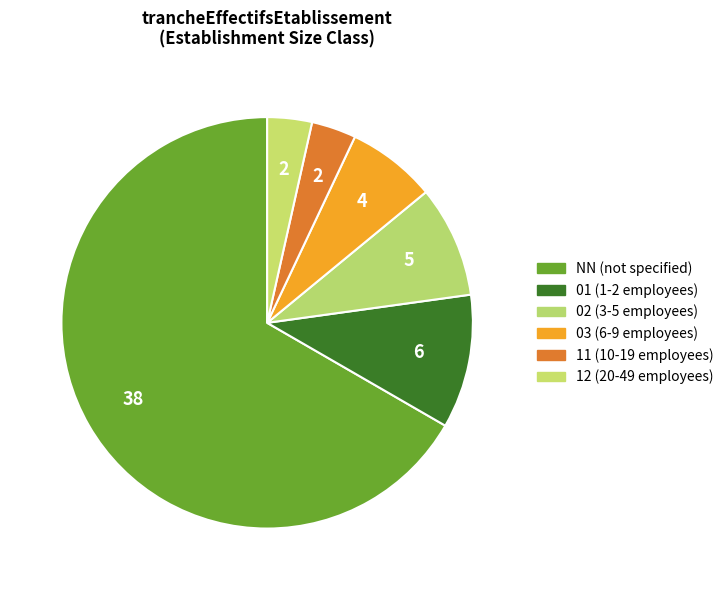

Is it true that 02 is 9% of the pie?

True